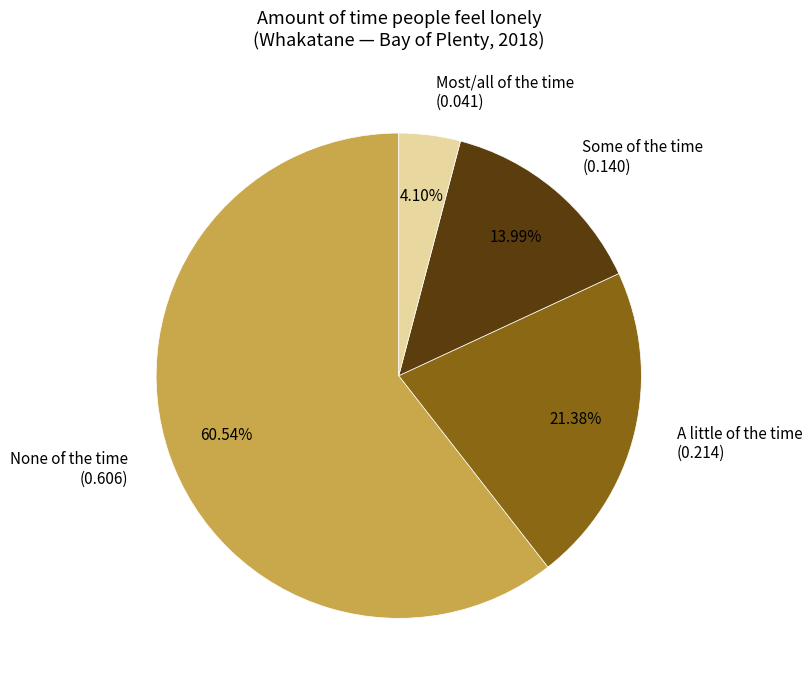

The Some of the time slice represents 4% of the pie. True or false?

False